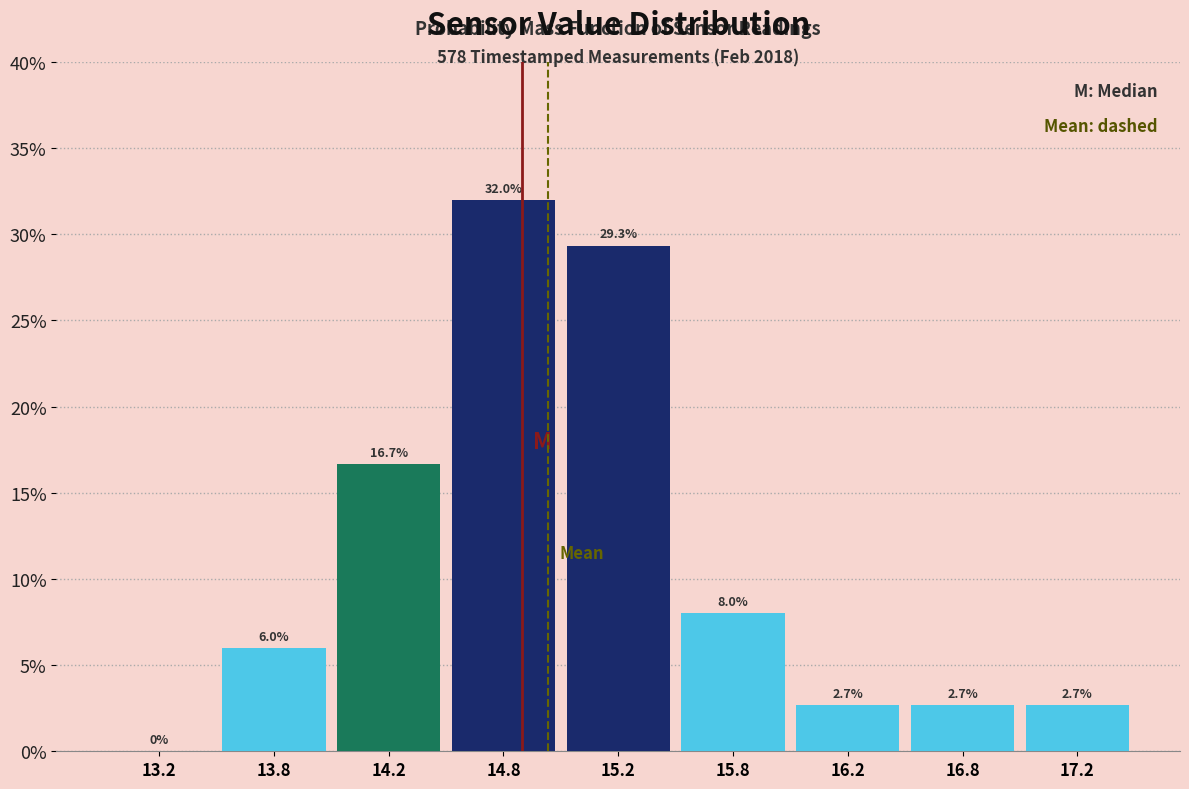

Are the bars horizontal?

No